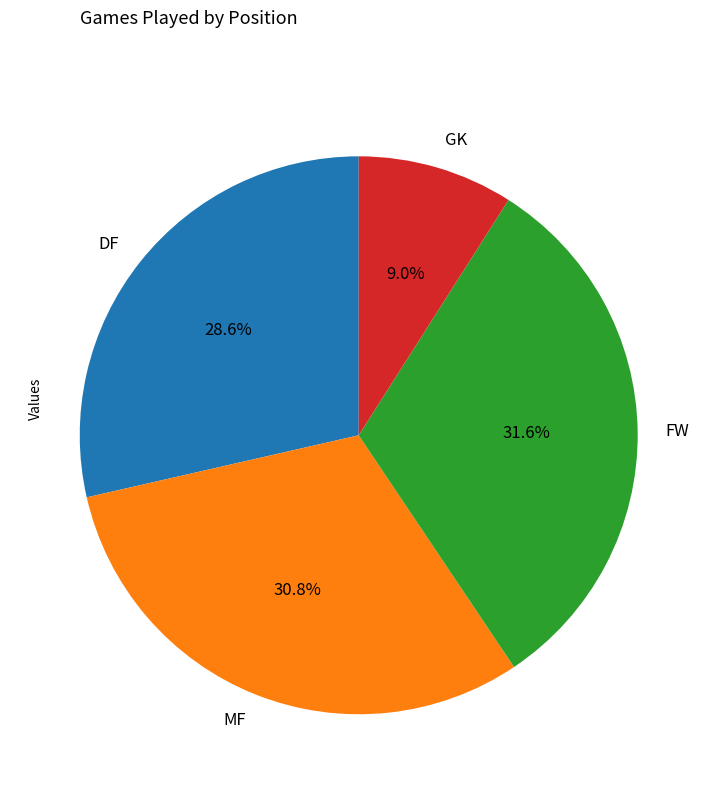

How many slices are in this pie chart?

4